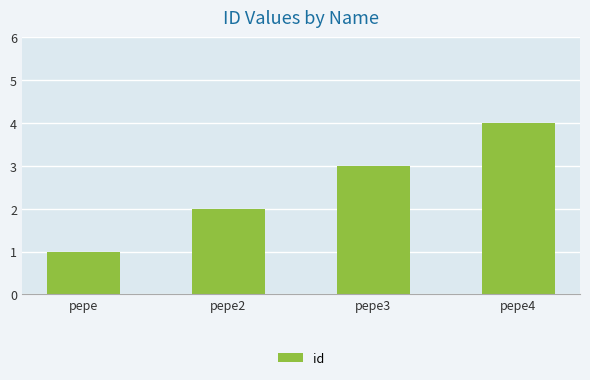

At which label is the value closest to 2?

pepe2